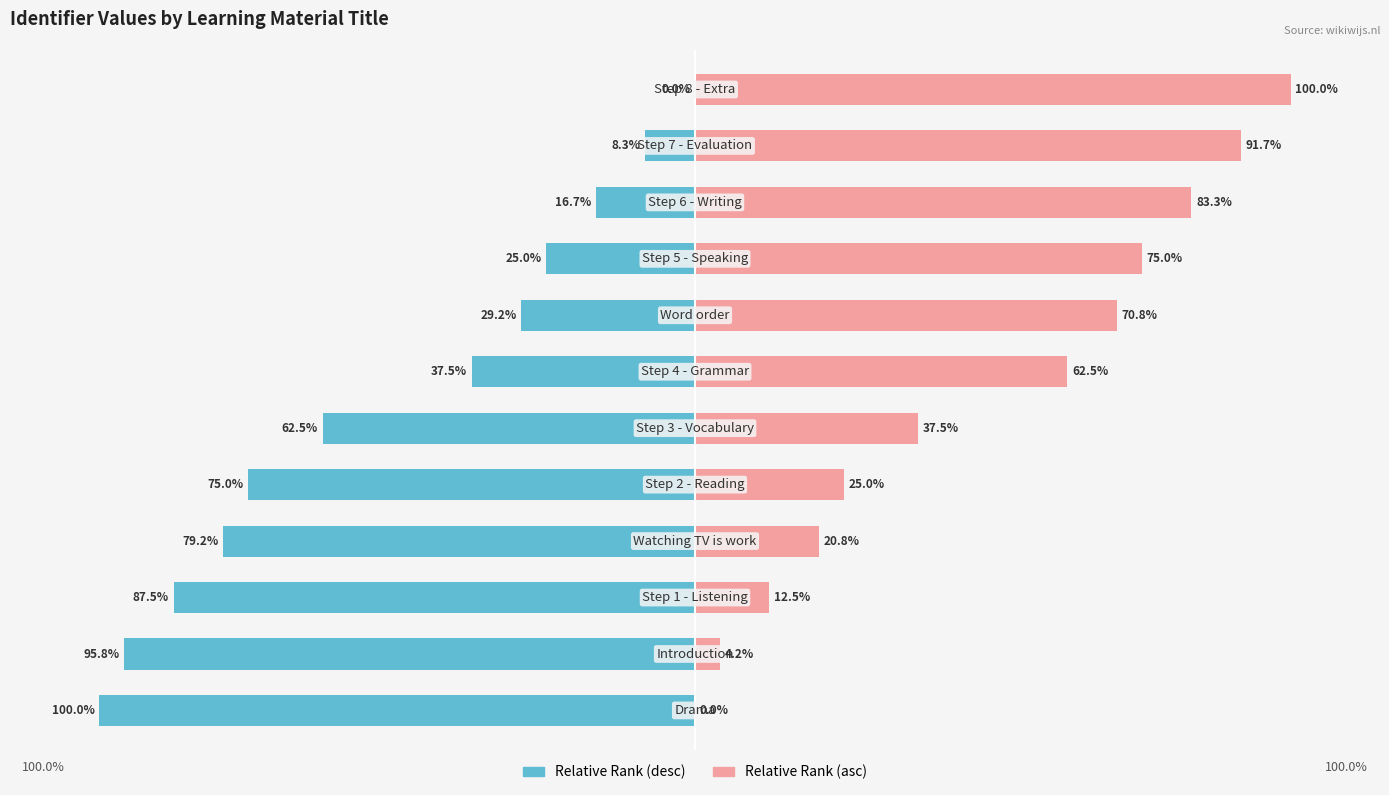

What is the minimum value shown in the chart?

-100.0